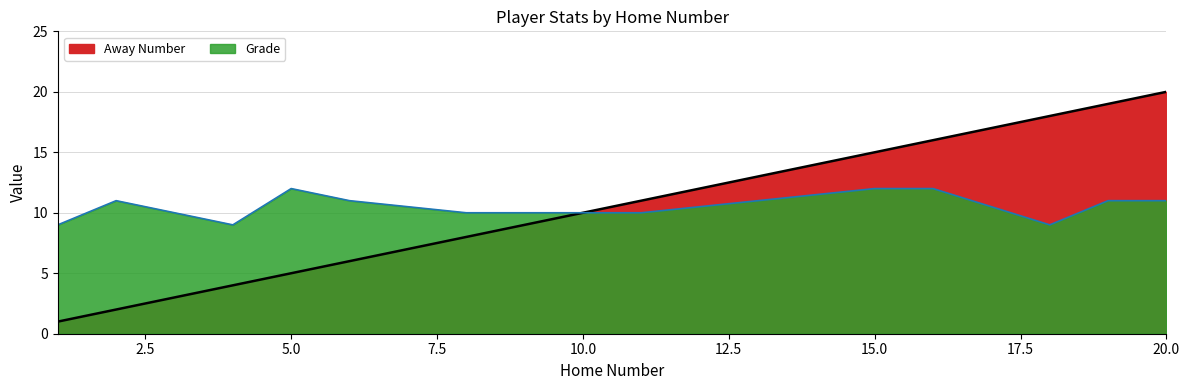

What is the sum of all Grade values?

157